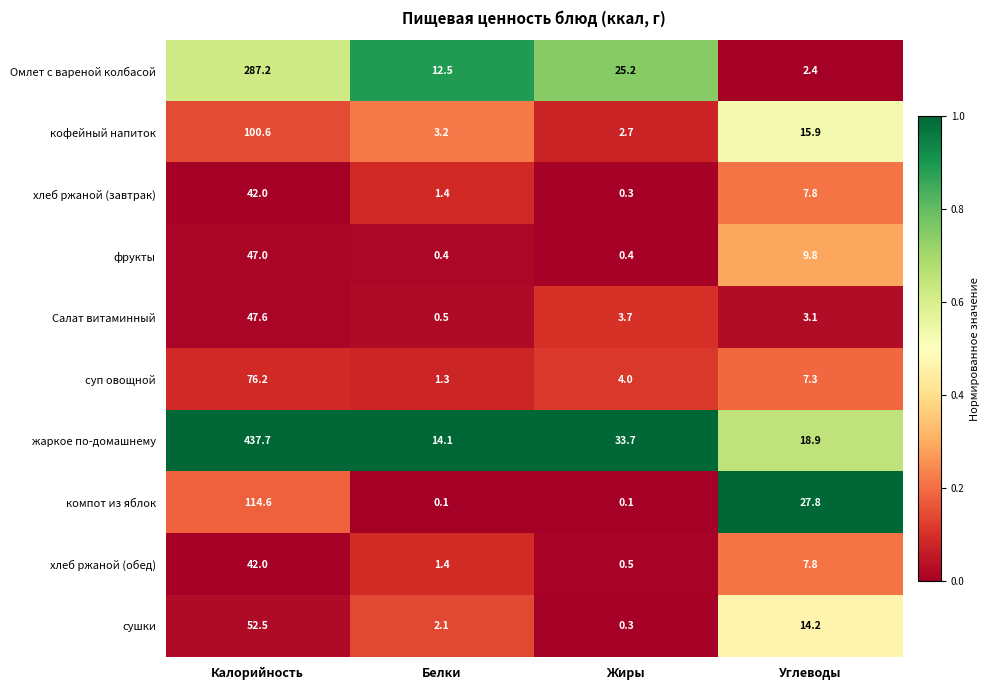

Between Белки and Жиры, which series saw the biggest shift?

жаркое по-домашнему